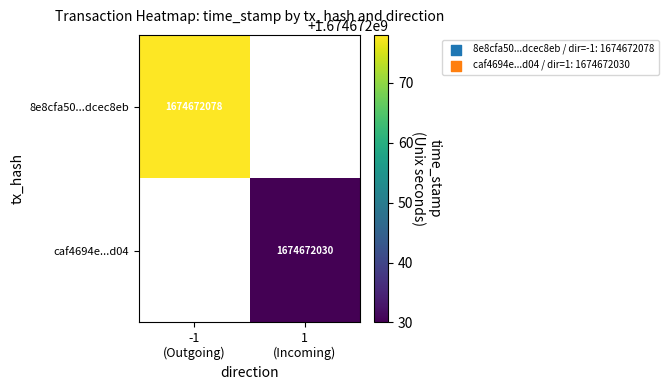

Count the number of data series in this chart.

2